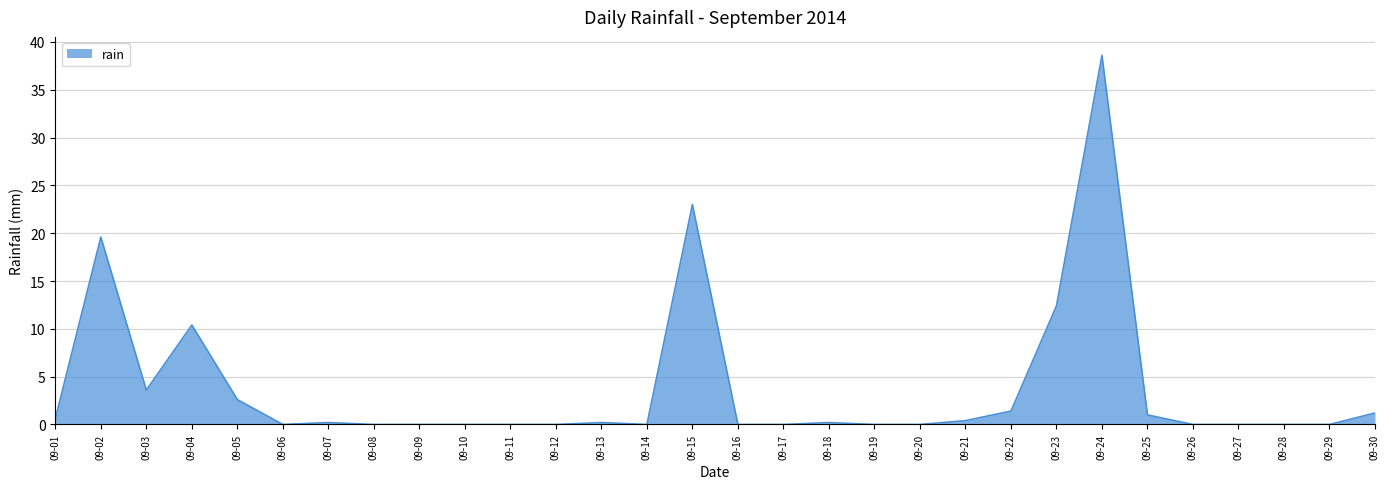

What is the maximum value shown in the chart?

38.6